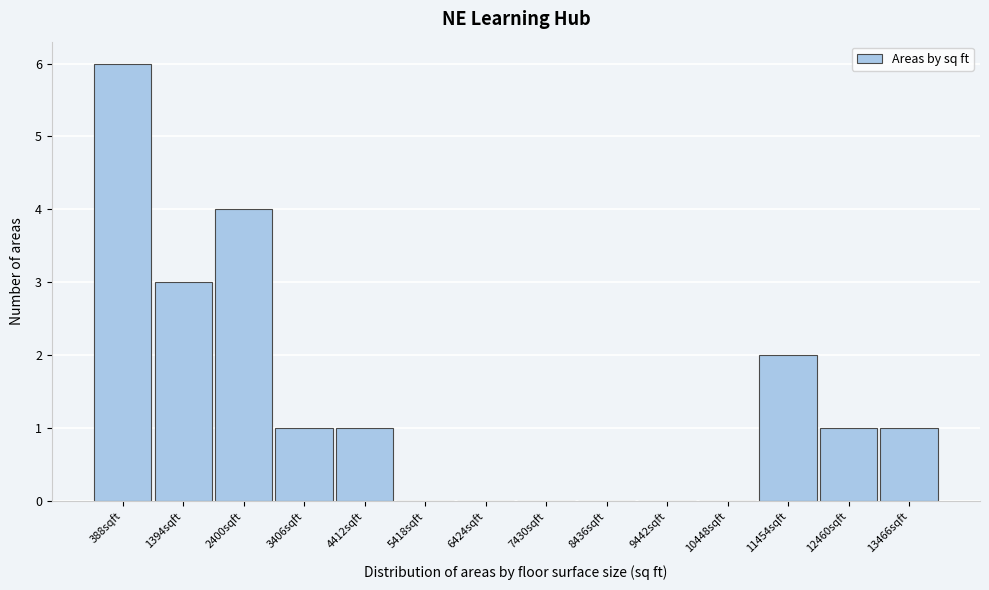

What is the height of the bar covering 12000 to 13000 on the x-axis? Neither the bar edges nor the heights are printed on the chart, so give them approximately, as read against the axes.

1